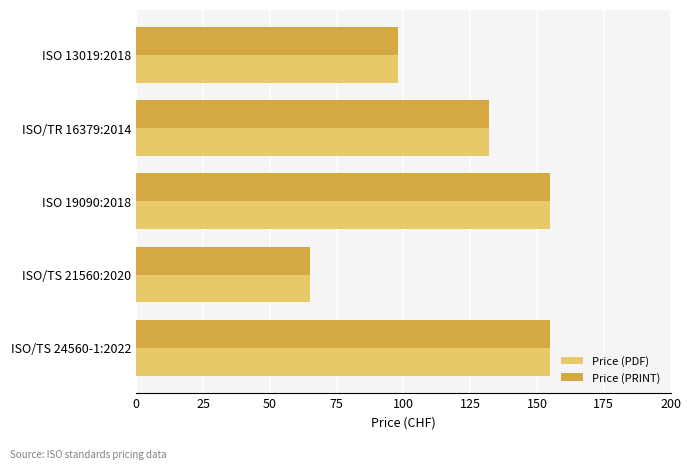

The Price (PRINT) series shows 65 at ISO/TS 21560:2020. True or false?

True